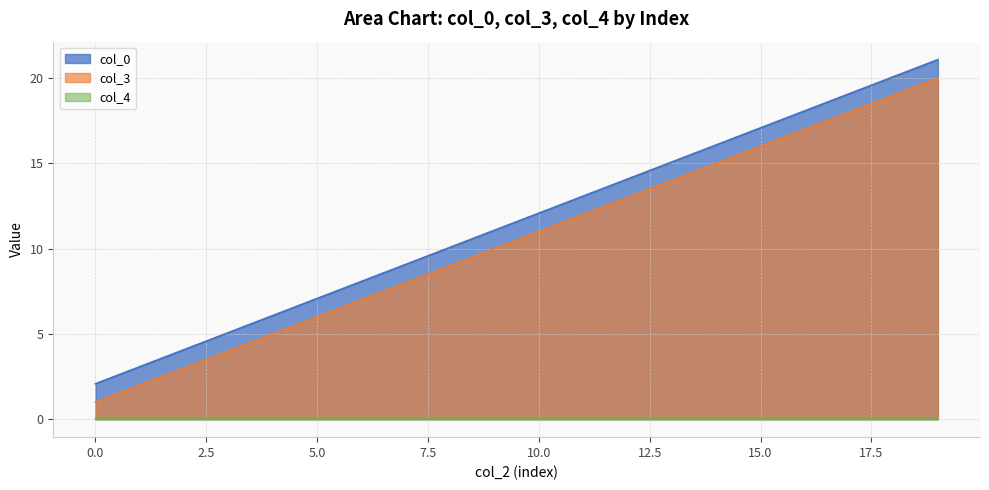

What is the average value of the col_3 series?

10.5